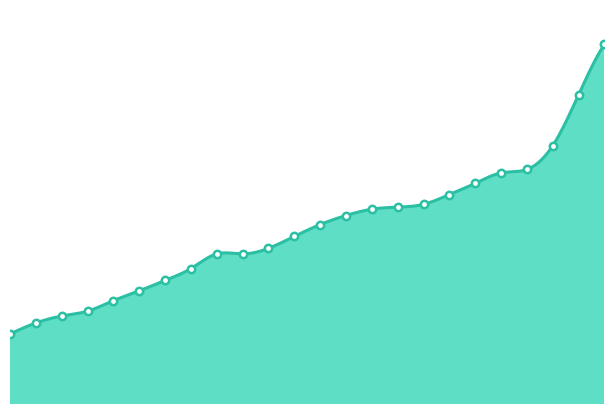

What is the change in value from 2005 to 2017?

+13.8